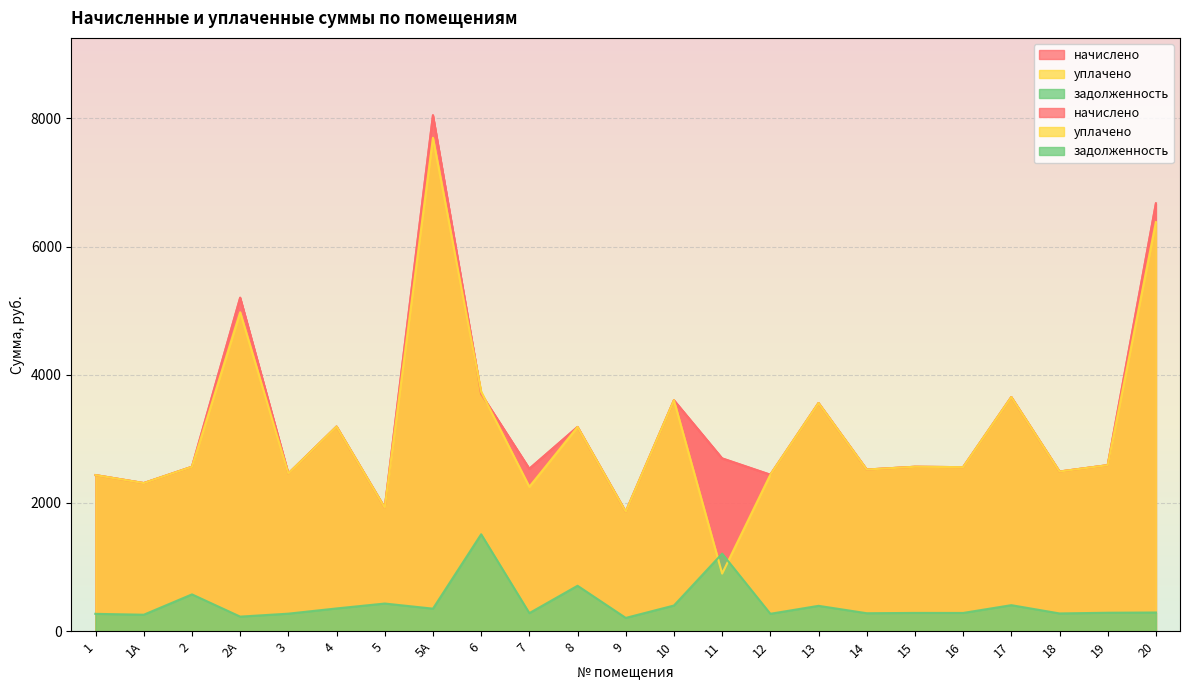

List the labels in order of задолженность value, smallest first.

9, 2А, 1А, 1, 12, 3, 18, 14, 7, 16, 15, 19, 20, 5А, 4, 13, 10, 17, 5, 2, 8, 11, 6